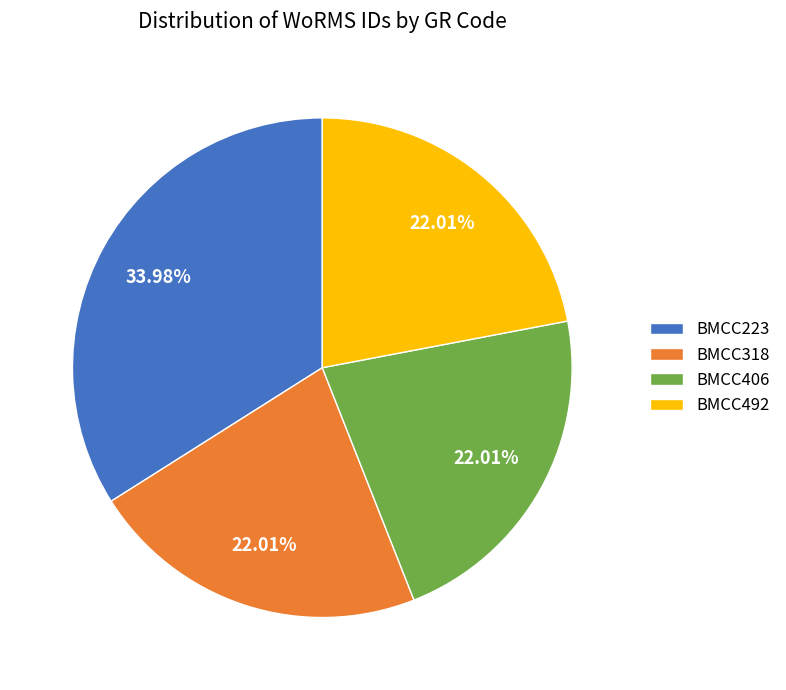

To the nearest percent, what is the difference between the largest and smallest slice percentages?

12%